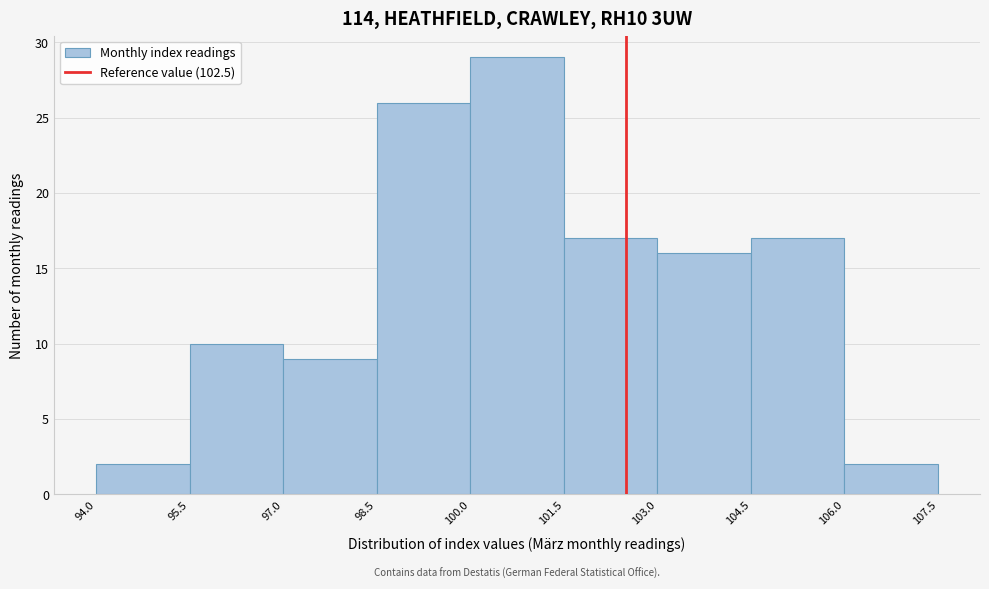

Reading left to right, transcribe this chart: for each bar, give the range it covers on the x-axis and its height. The values are not printed on the chart, so give them approximately, as read against the axis.

94.0 to 95.5: 2
95.5 to 97.0: 10
97.0 to 98.5: 9
98.5 to 100.0: 26
100.0 to 101.5: 29
101.5 to 103.0: 17
103.0 to 104.5: 16
104.5 to 106.0: 17
106.0 to 107.5: 2